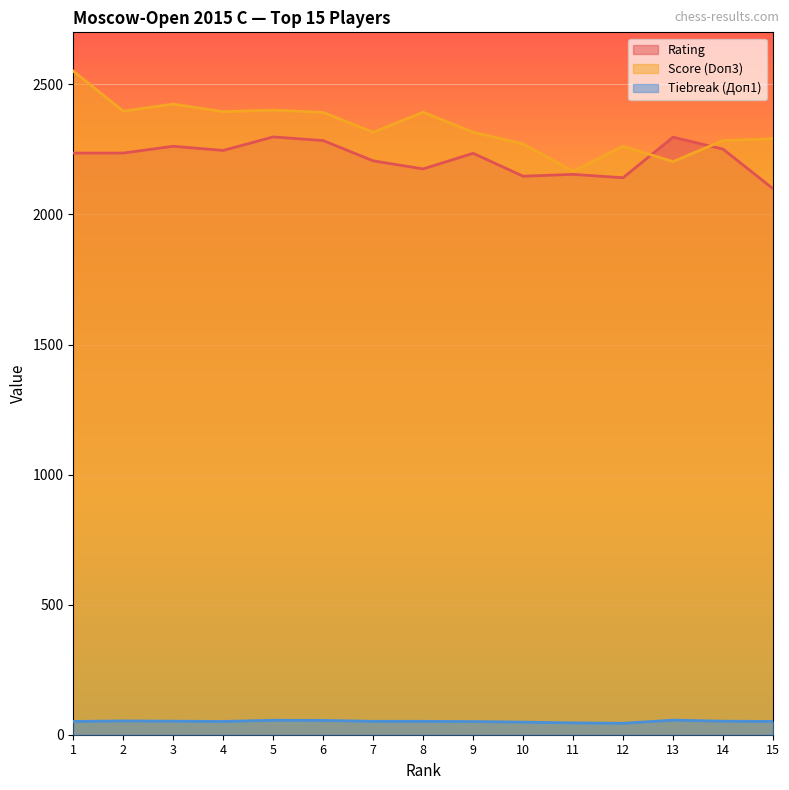

How many data points does each series have?

15